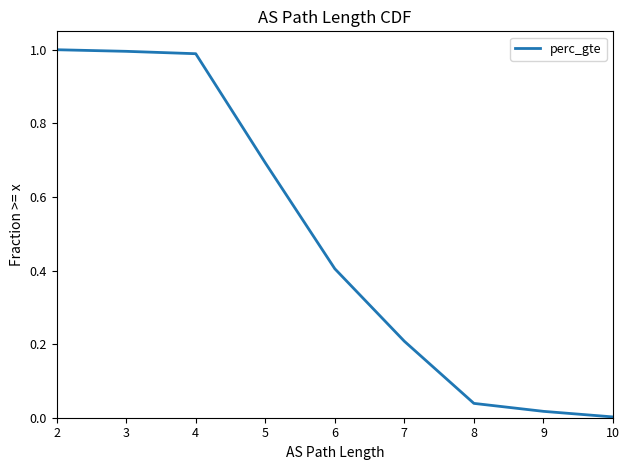

What is the value of the 1st point from the left?

1.0